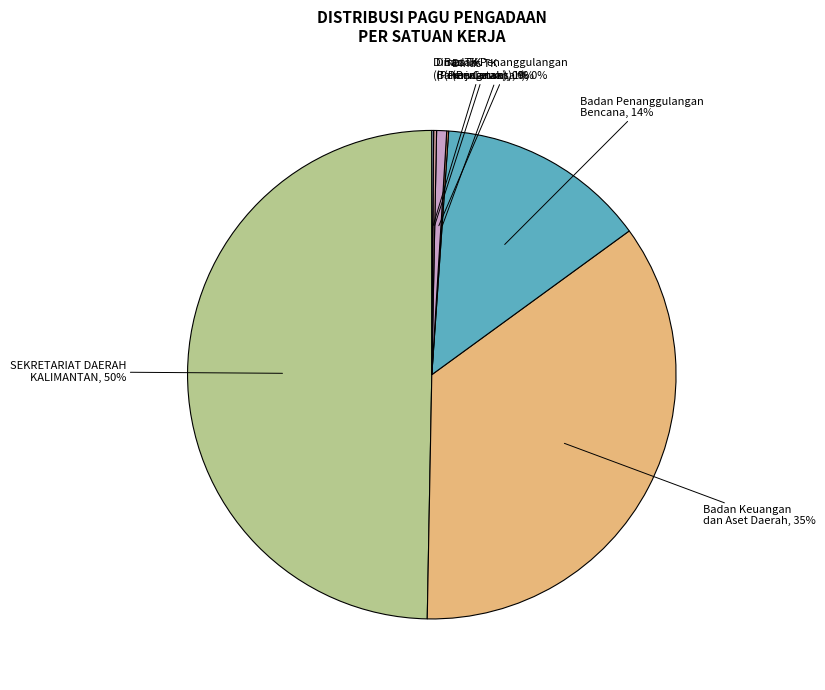

To the nearest percent, what is the average slice percentage?

14%